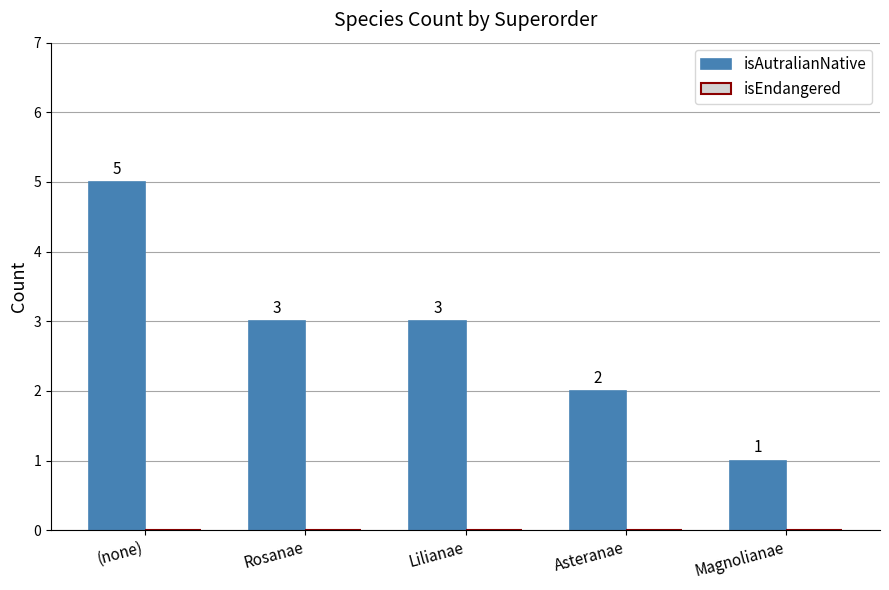

What is the sum of all values?

14